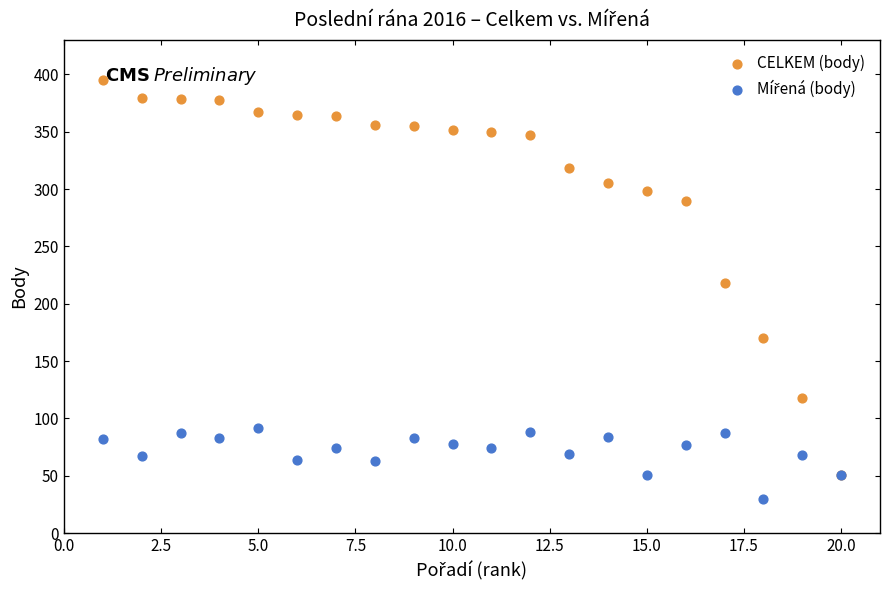

Across all series, what Y value is closest to 212?

218.0